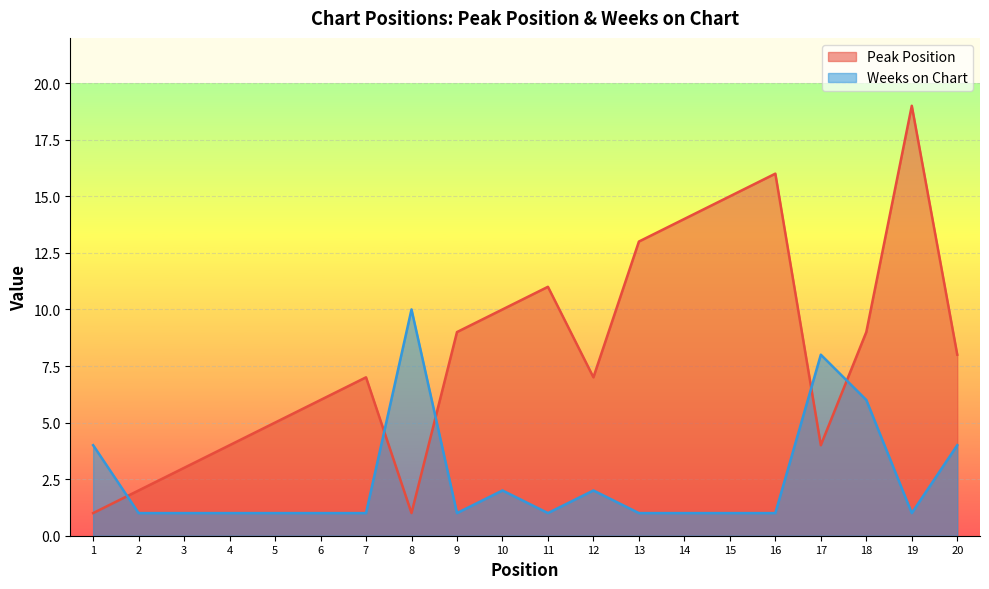

Where is the first local maximum for Weeks on Chart?

8